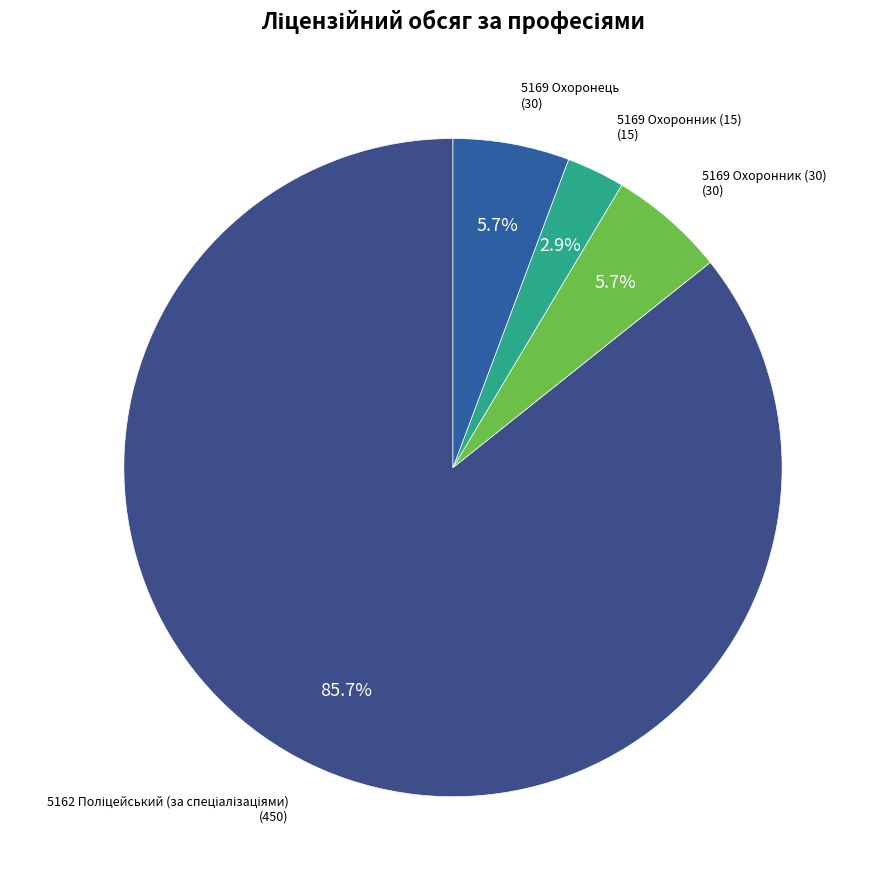

Rank the categories by value from highest to lowest.

5162 Поліцейський (за спеціалізаціями), 5169 Охоронник (30), 5169 Охоронець, 5169 Охоронник (15)